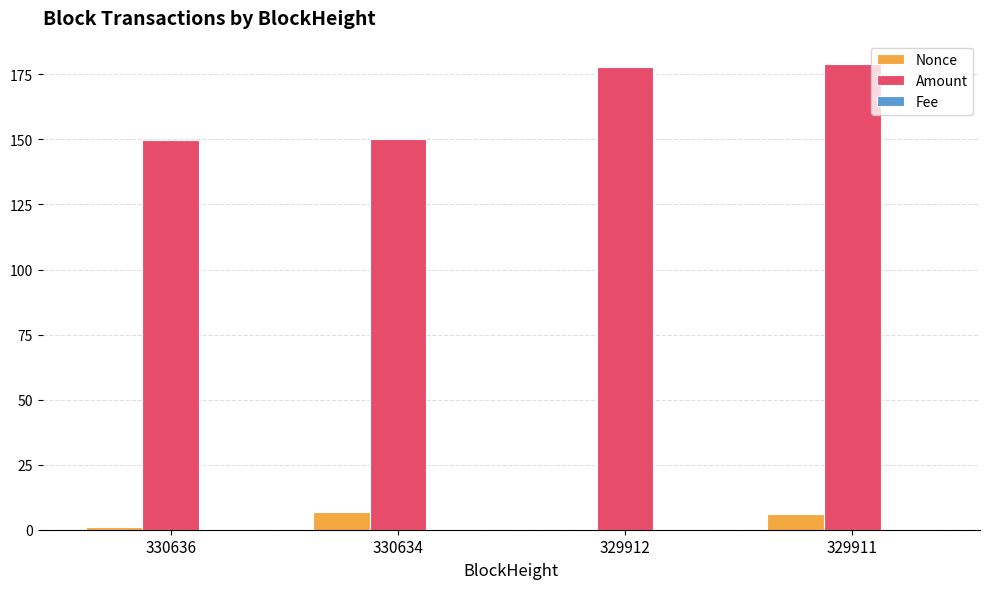

Is the value of Nonce at 329912 greater than the value of Amount at 330634?

No